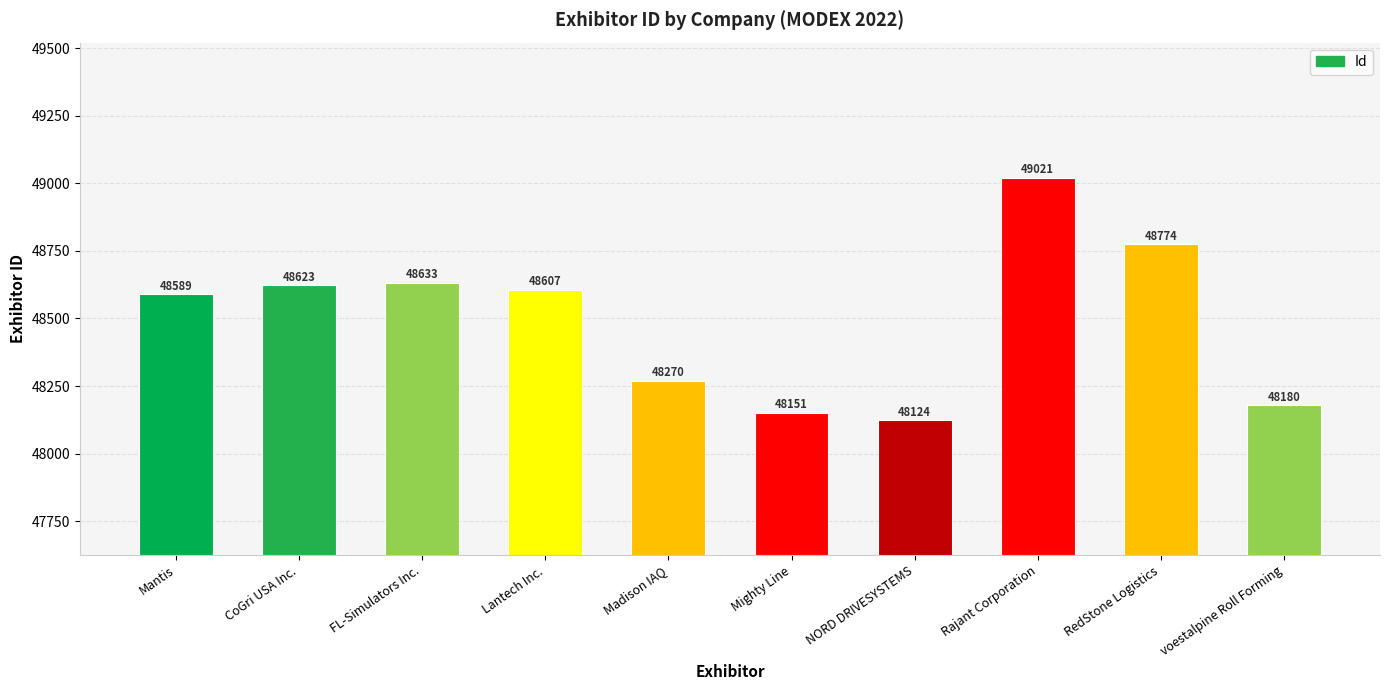

Rank the categories by value from lowest to highest.

NORD DRIVESYSTEMS, Mighty Line, voestalpine Roll Forming, Madison IAQ, Mantis, Lantech Inc., CoGri USA Inc., FL-Simulators Inc., RedStone Logistics, Rajant Corporation